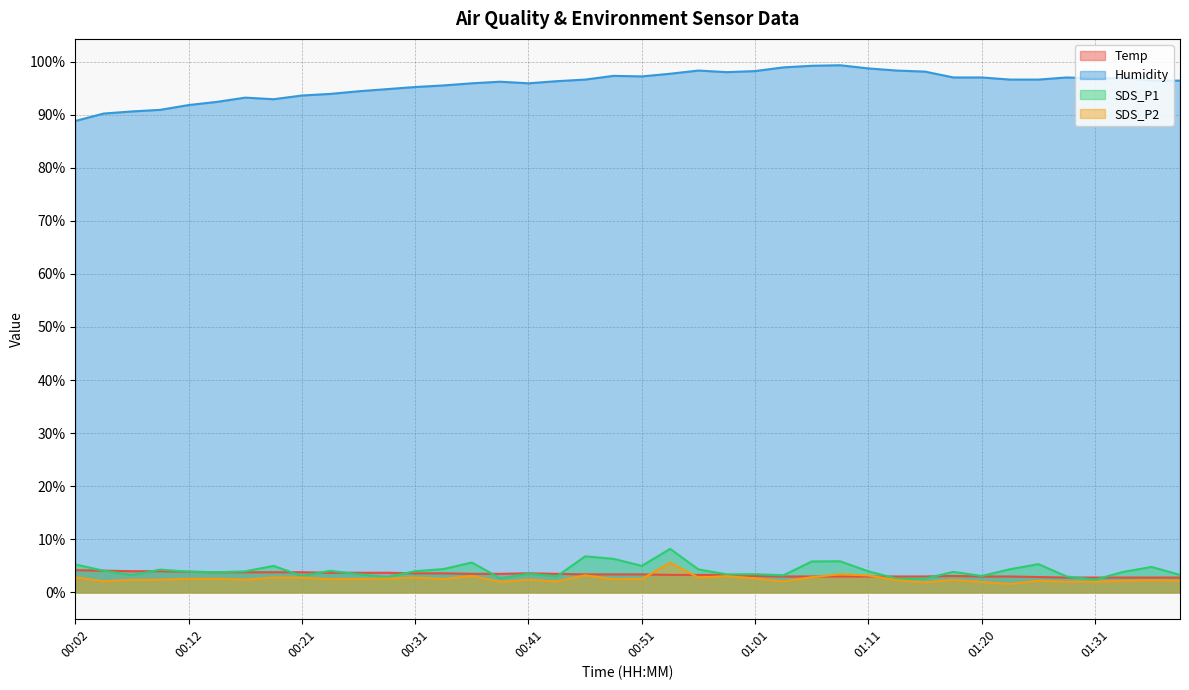

The Temp series shows 6.0 at 00:24. True or false?

False